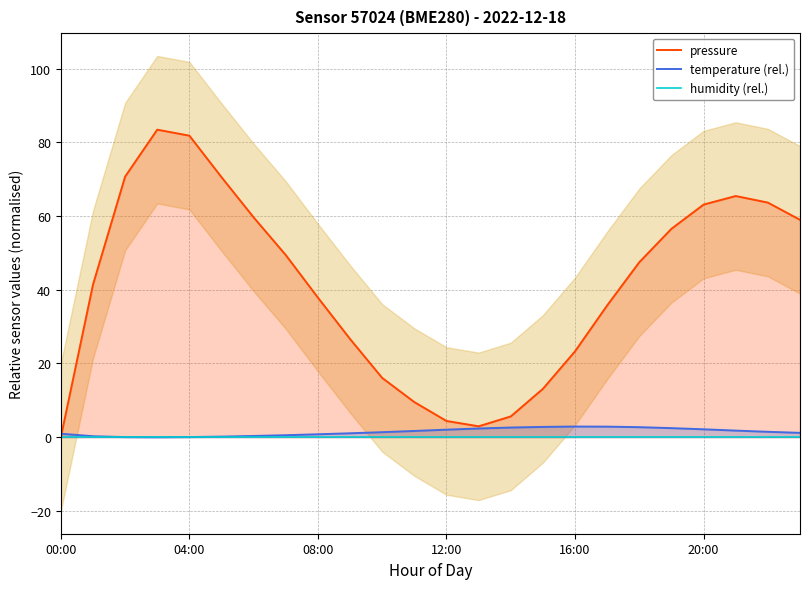

The humidity (rel.) series shows 0.1 at 13. True or false?

True